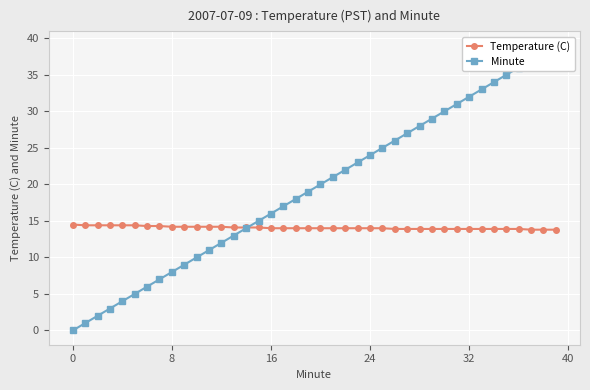

True or false: Minute and Temperature (C) cross at least once.

True